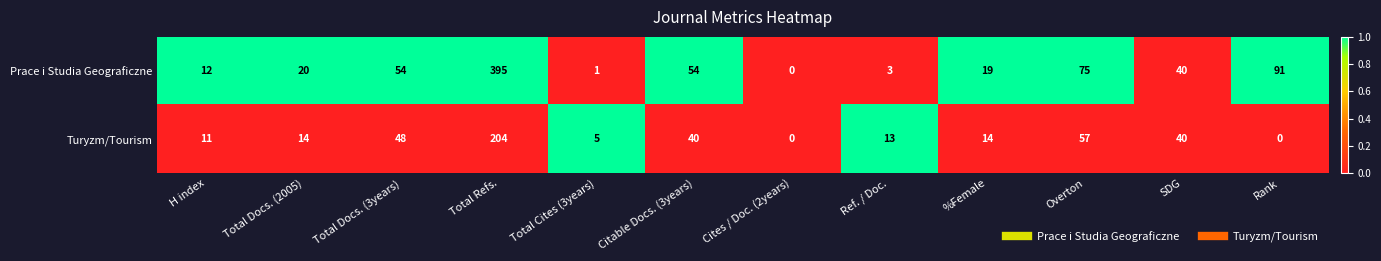

Which series has the largest range (max minus min)?

Prace i Studia Geograficzne